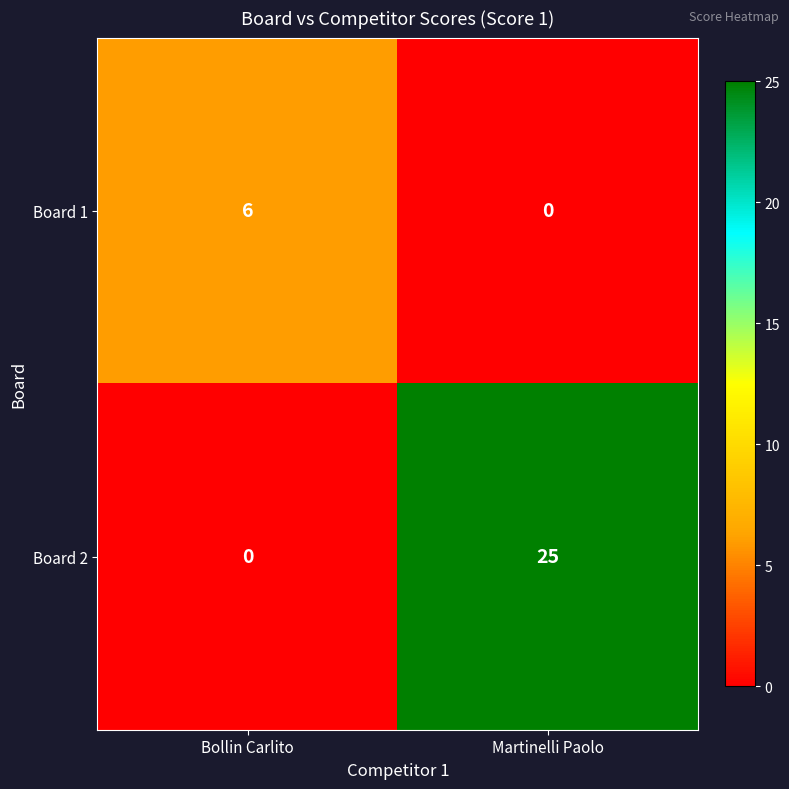

List the series in order of their overall mean, lowest first.

Board 1, Board 2